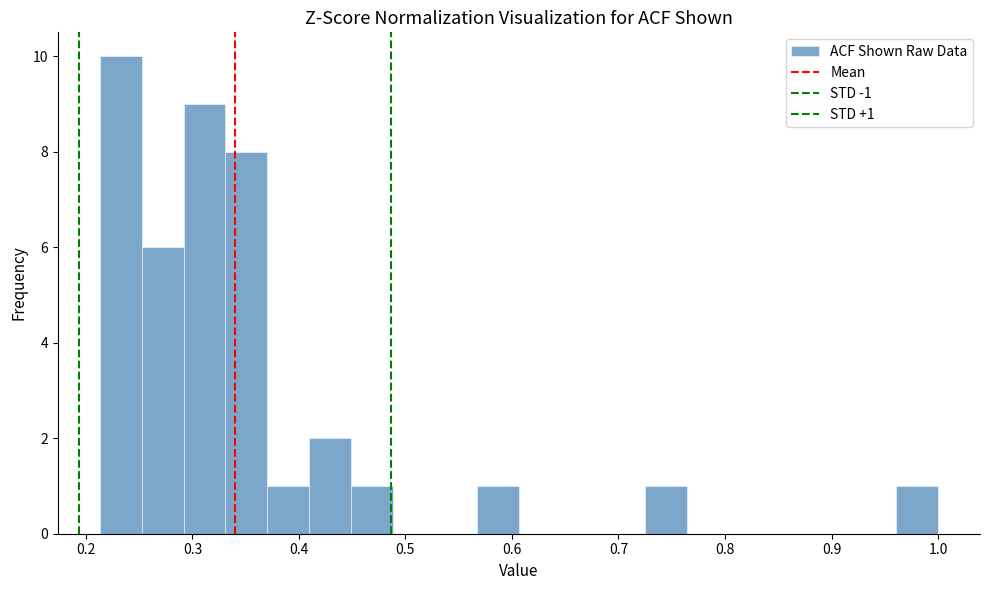

Around what value on the x-axis is the tallest bar? Give the approximate position of its centre, as read against the axis.

0.23